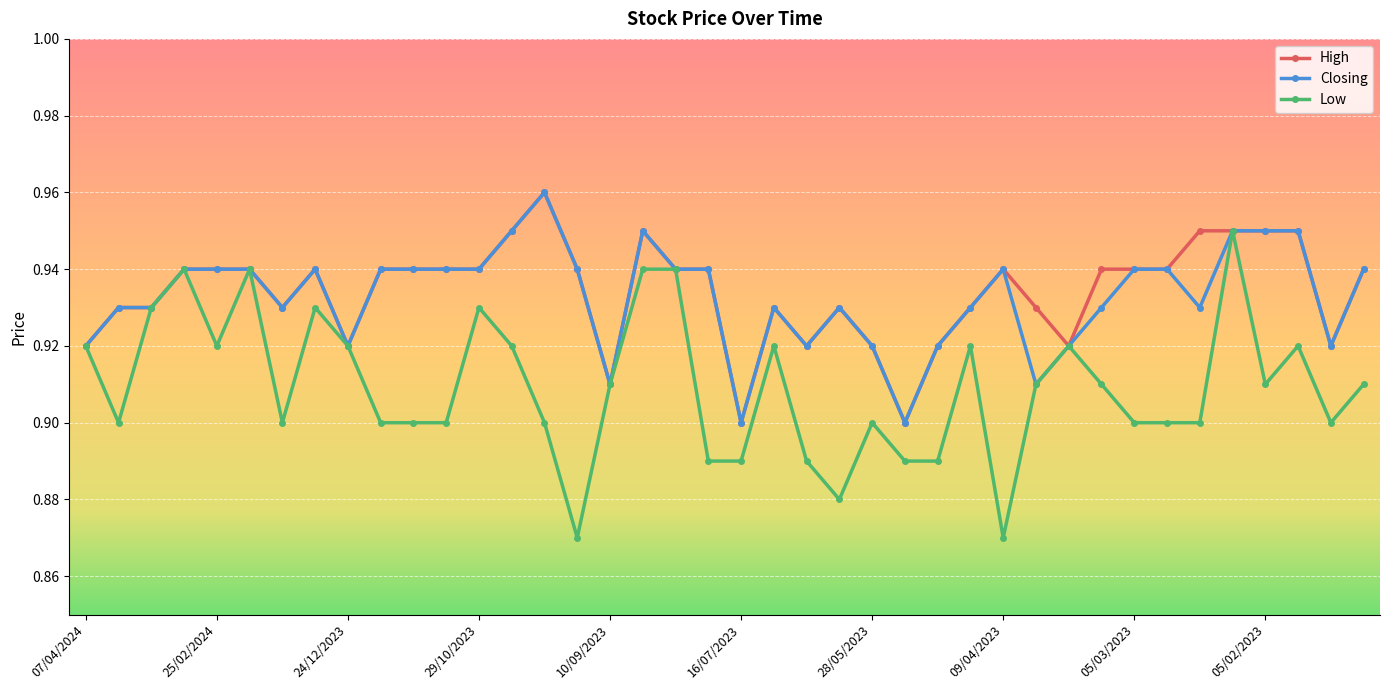

Which series has the largest range (max minus min)?

Low